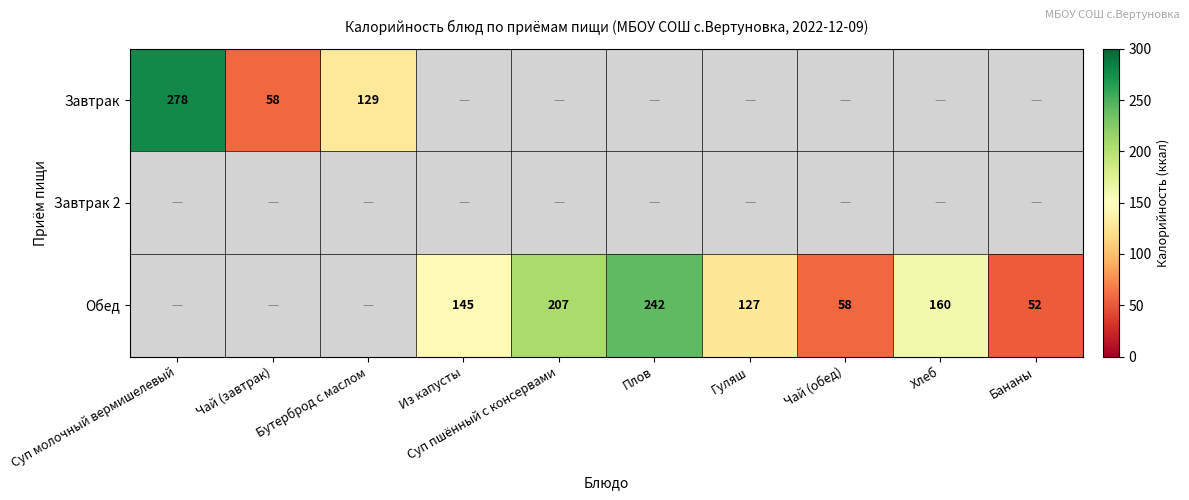

True or false: Обед has a value of 410 at Плов.

False